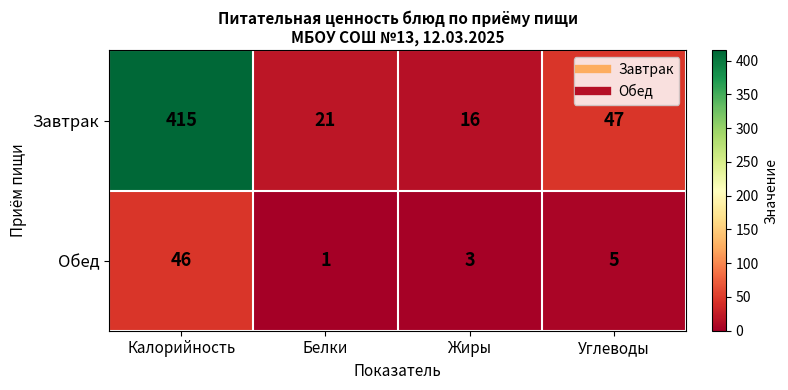

Where does the Завтрак series first go above 47?

Калорийность